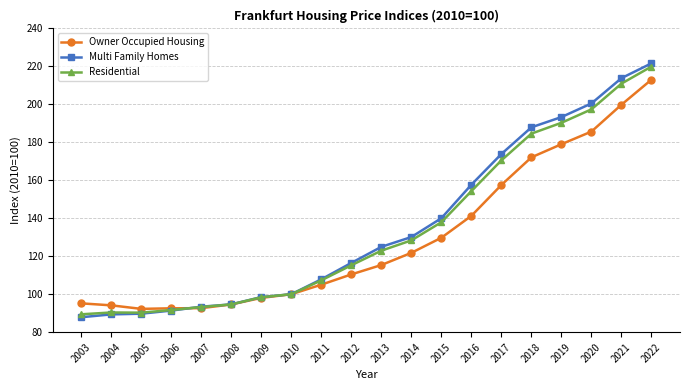

In Residential, how many points are higher than both neighbors (excluding endpoints)?

1